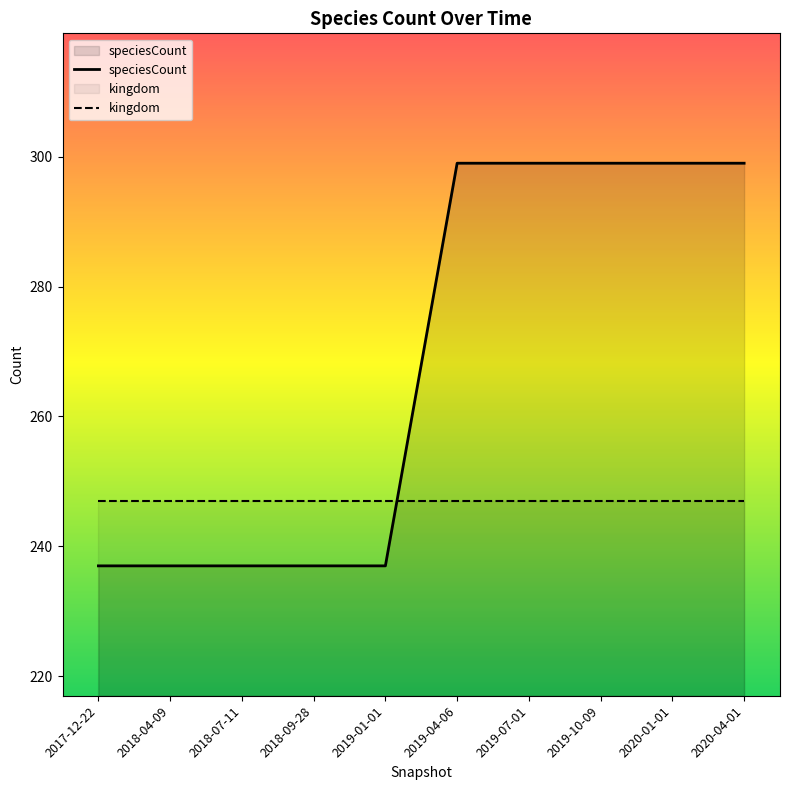

Where do speciesCount and kingdom first cross each other?

2019-01-01 and 2019-04-06